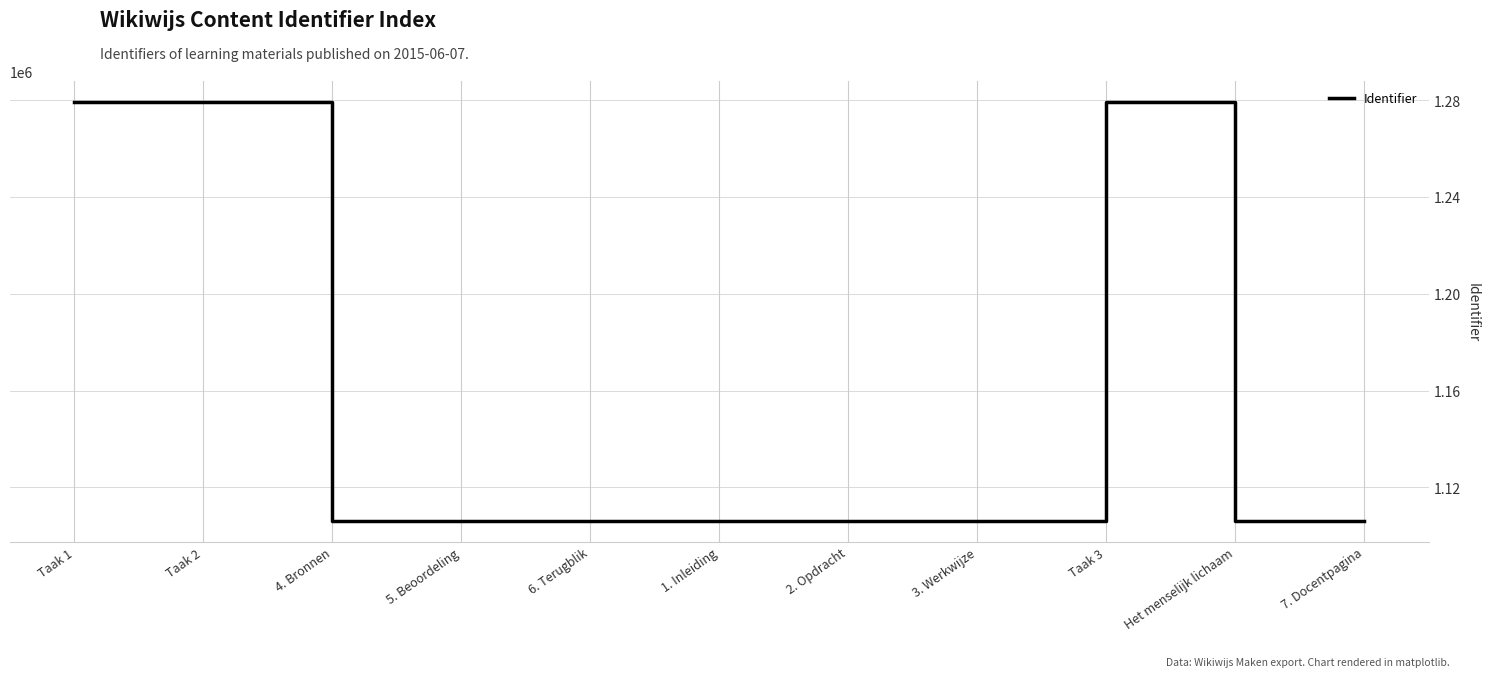

What is the maximum value shown in the chart?

1279145